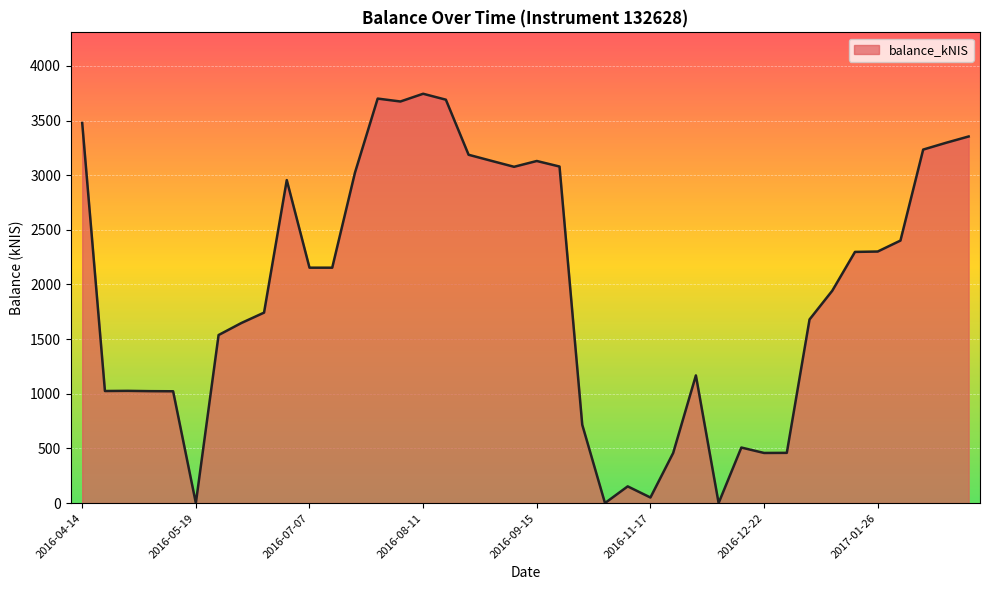

What is the maximum value shown in the chart?

3744.9